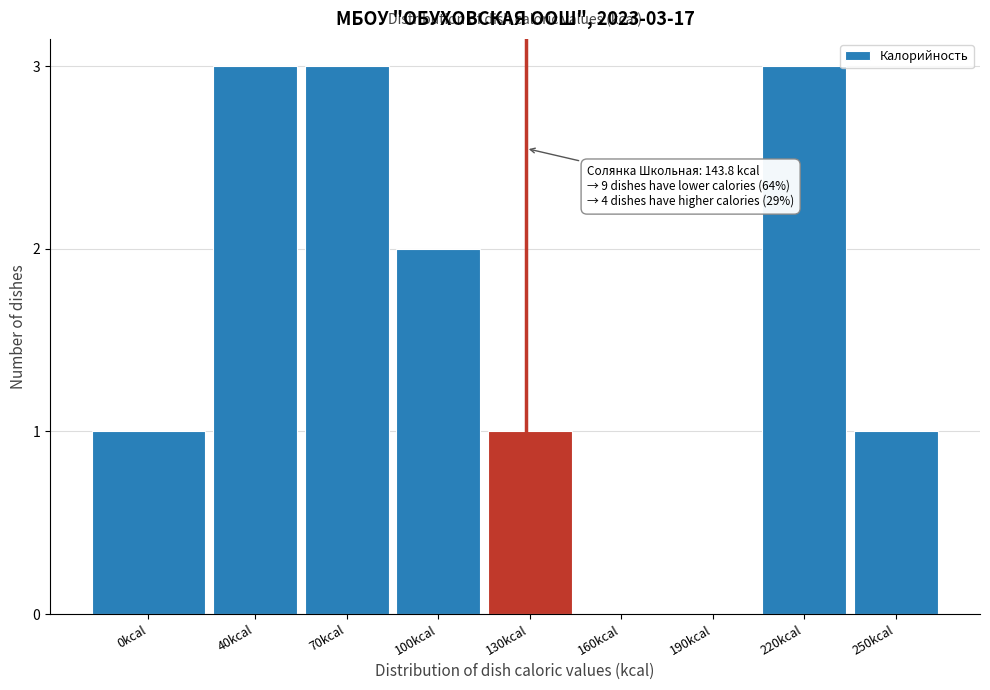

Reading right to left, transcribe all the data shown in this chart.

250kcal=1	220kcal=3	190kcal=0	160kcal=0	130kcal=1	100kcal=2	70kcal=3	40kcal=3	0kcal=1